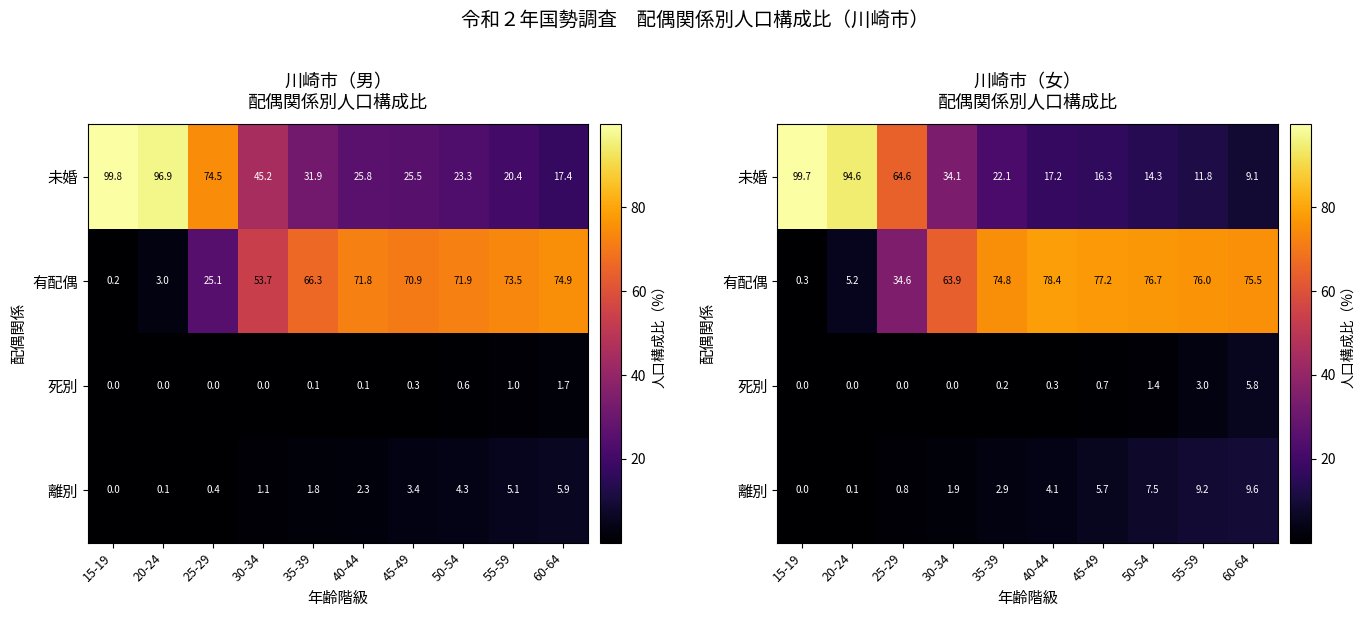

List the labels in order of 未婚 value, smallest first.

60-64, 55-59, 50-54, 45-49, 40-44, 35-39, 30-34, 25-29, 20-24, 15-19